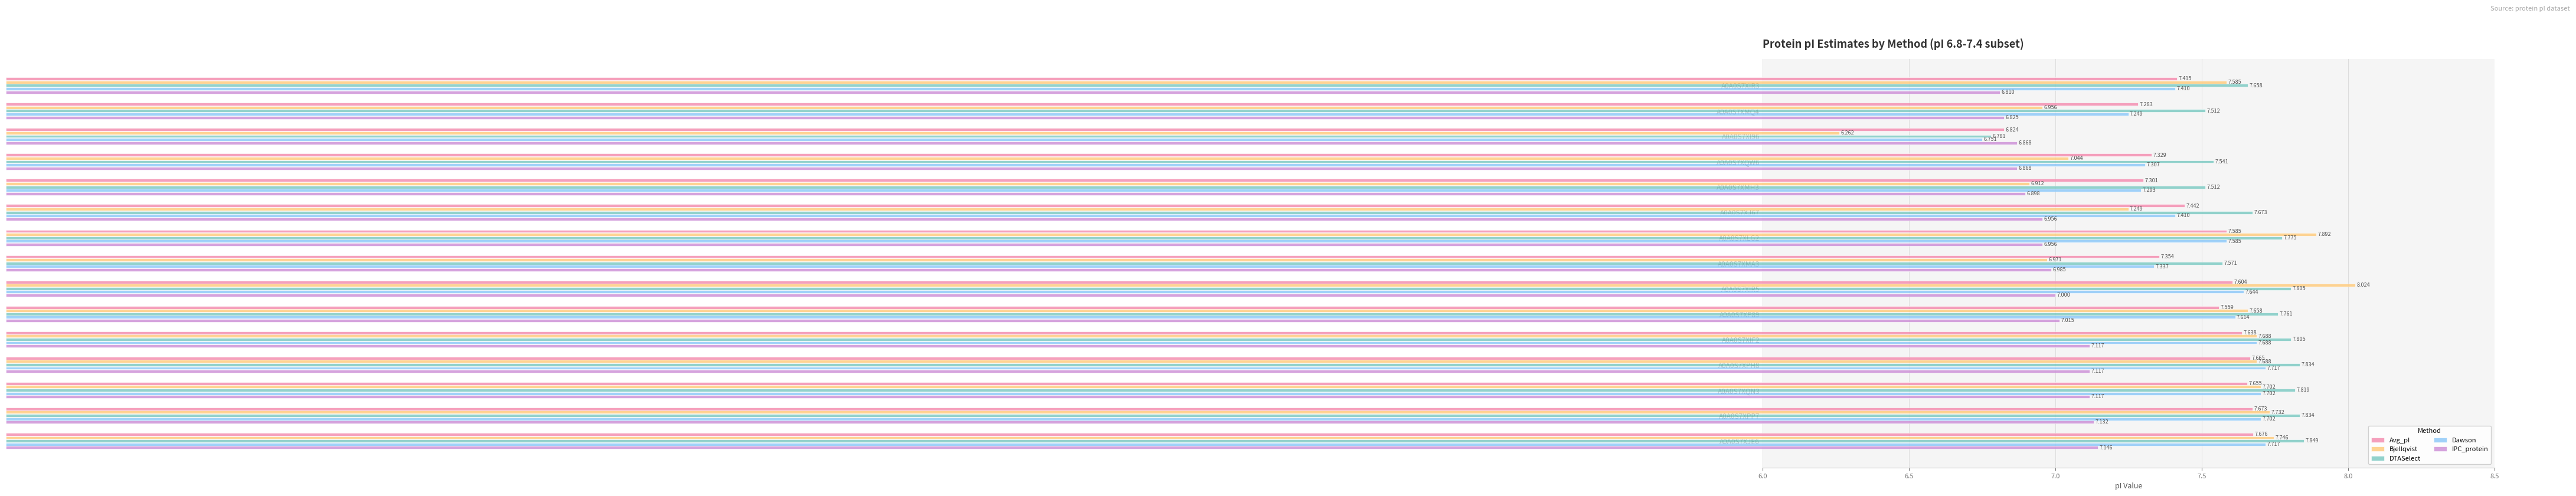

At how many categories does at least one series exceed 7?

14